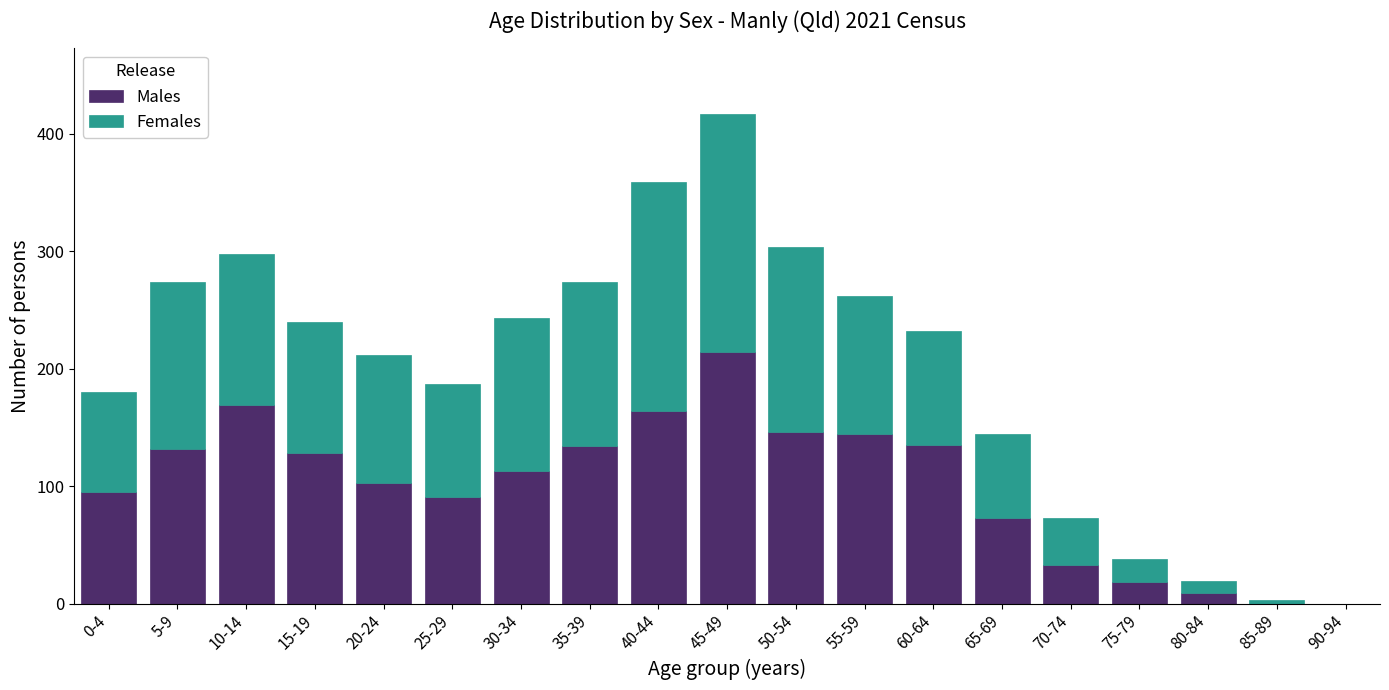

At which category is the sum across all series the highest?

45-49